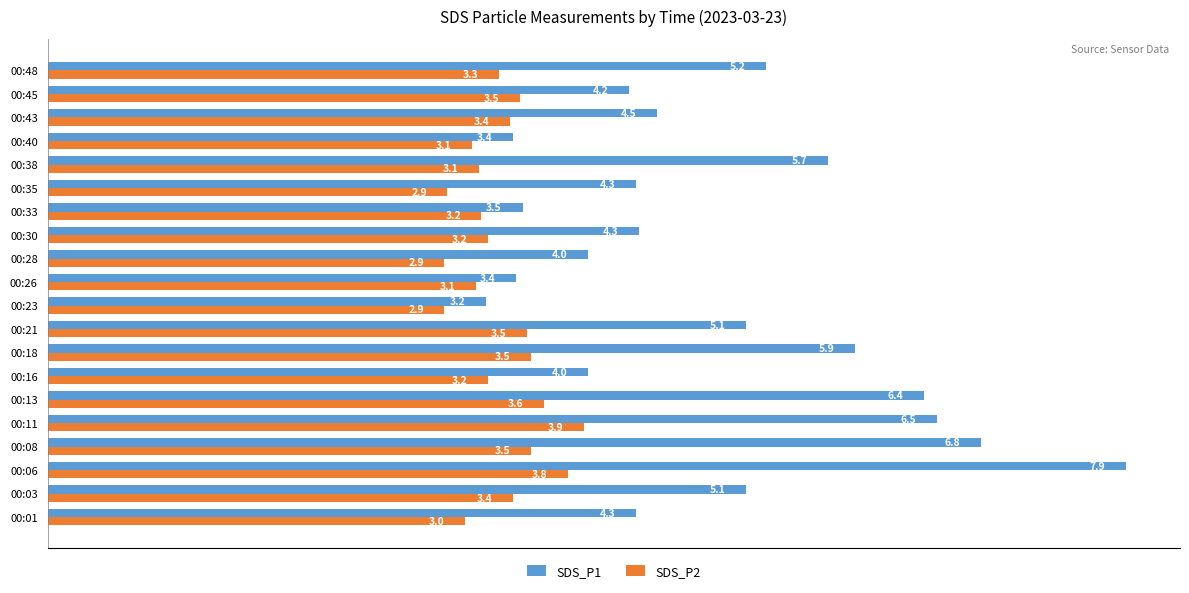

At which category is the sum across all series the highest?

00:06